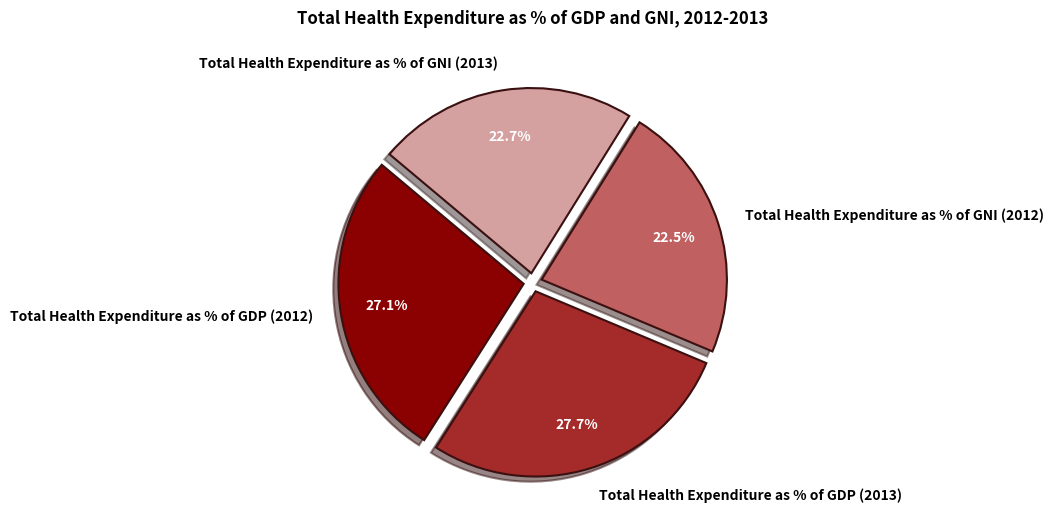

What percentage is NOT represented by Total Health Expenditure as % of GDP (2012)?

72.9%